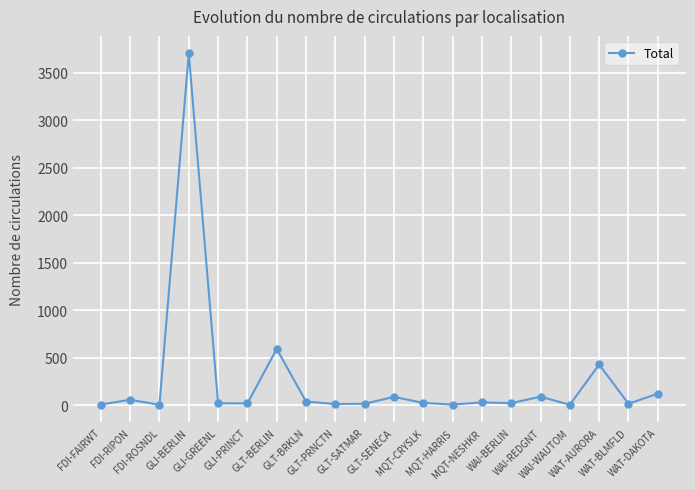

What is the average value?

267